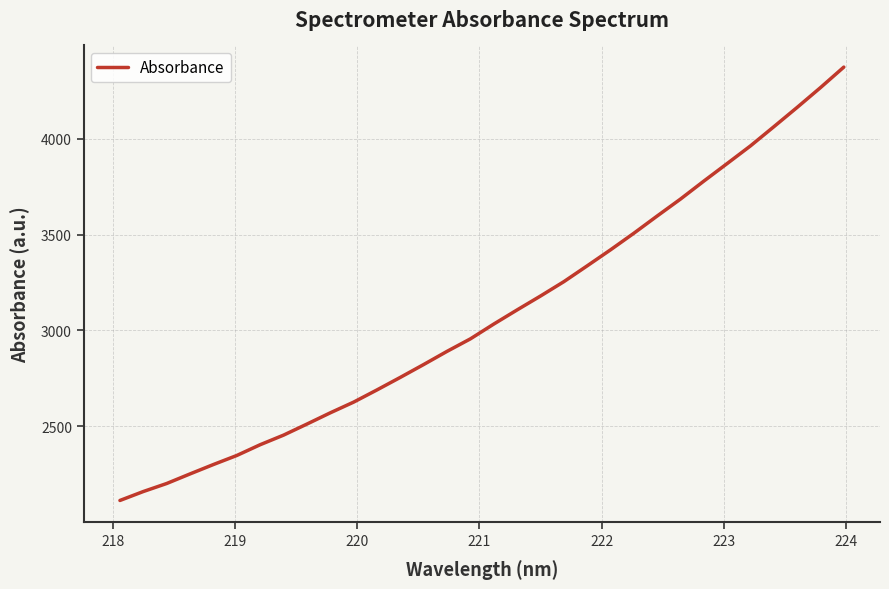

What is the greatest value displayed?

4372.1